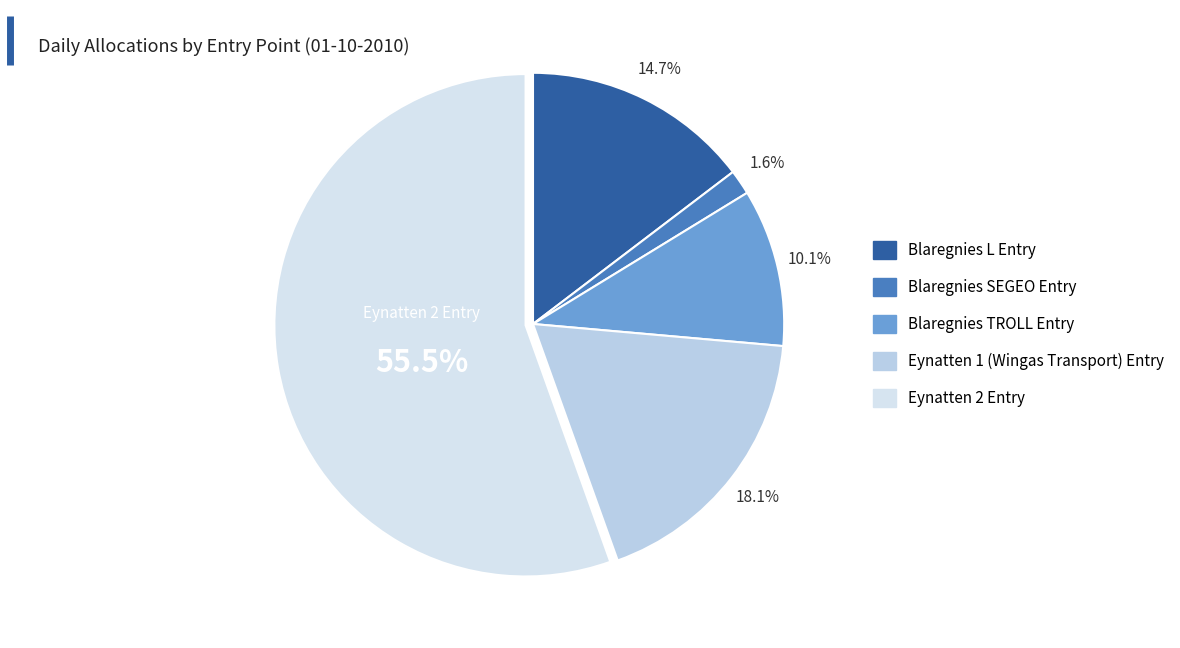

Approximately how many times larger is the value at Blaregnies L Entry compared to Eynatten 2 Entry?

0.3